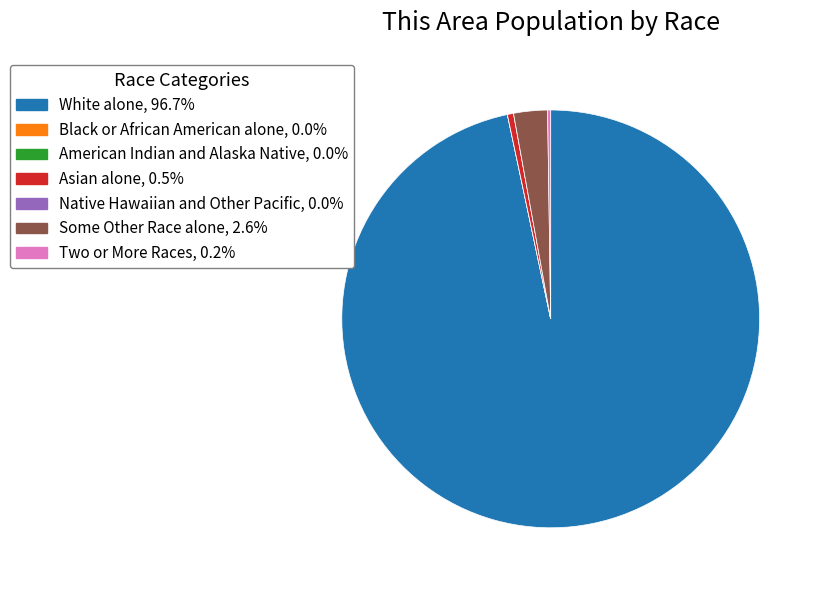

Is there a majority slice in this chart?

Yes